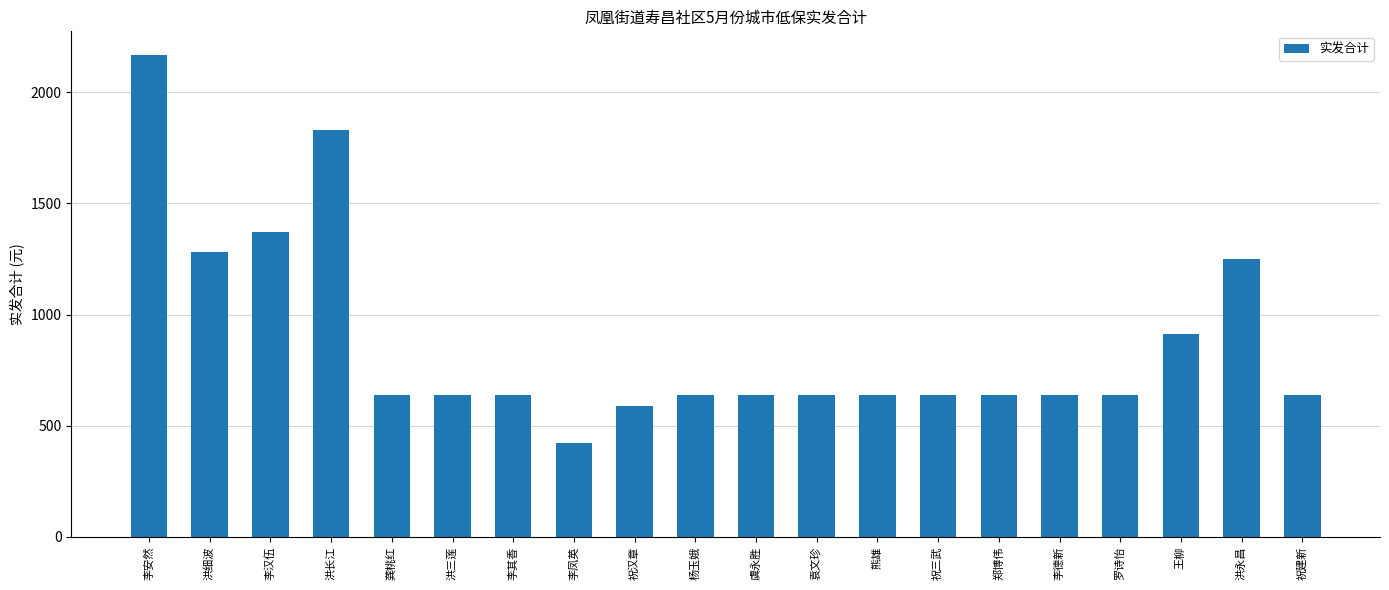

What is the ratio of the value at 王柳 to the value at 熊雄?

1.4